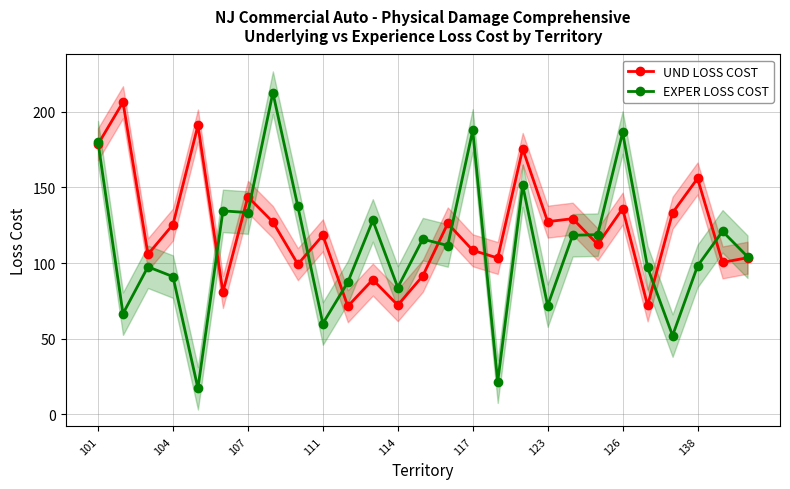

What is the smallest value displayed?

17.3